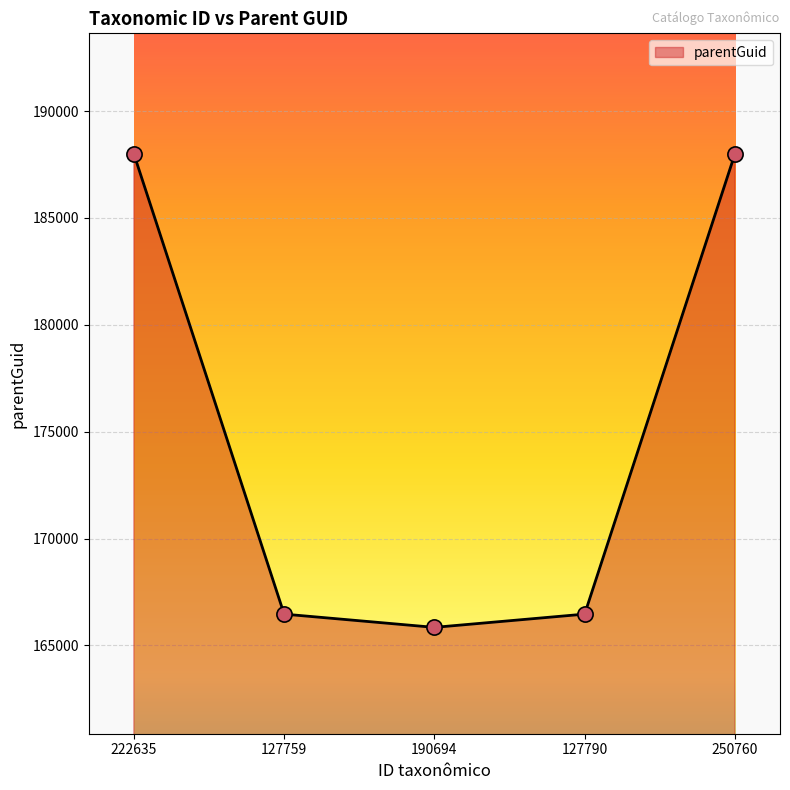

Between 190694 and 222635, which is larger?

222635